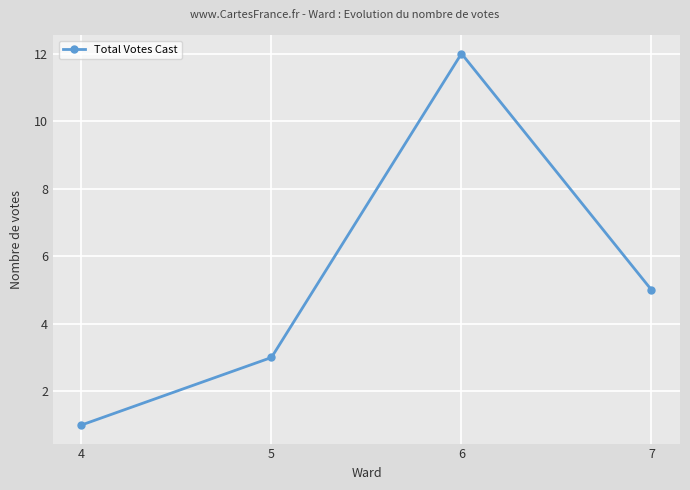

Is this an area chart (filled region under the line)?

No